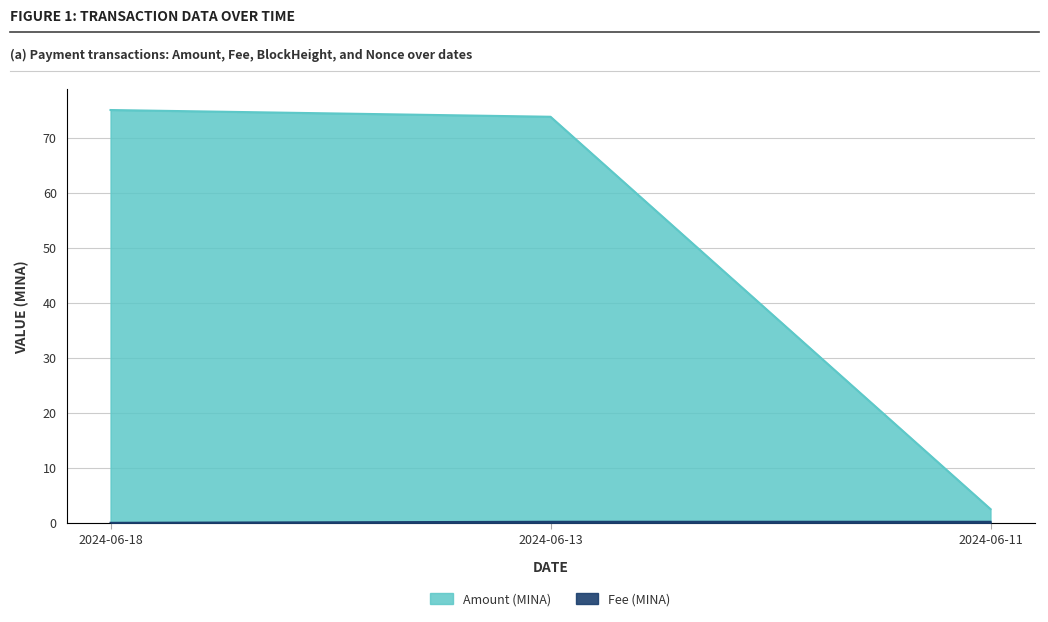

What is the spread (max minus min) of values at 2024-06-11?

2.3